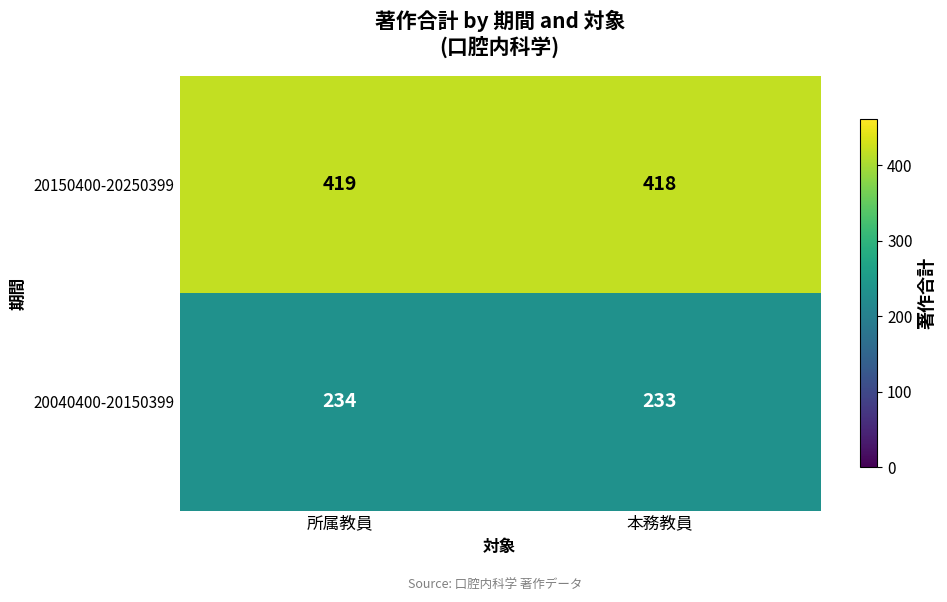

Rank the series at 本務教員 from highest to lowest value.

20150400-20250399, 20040400-20150399